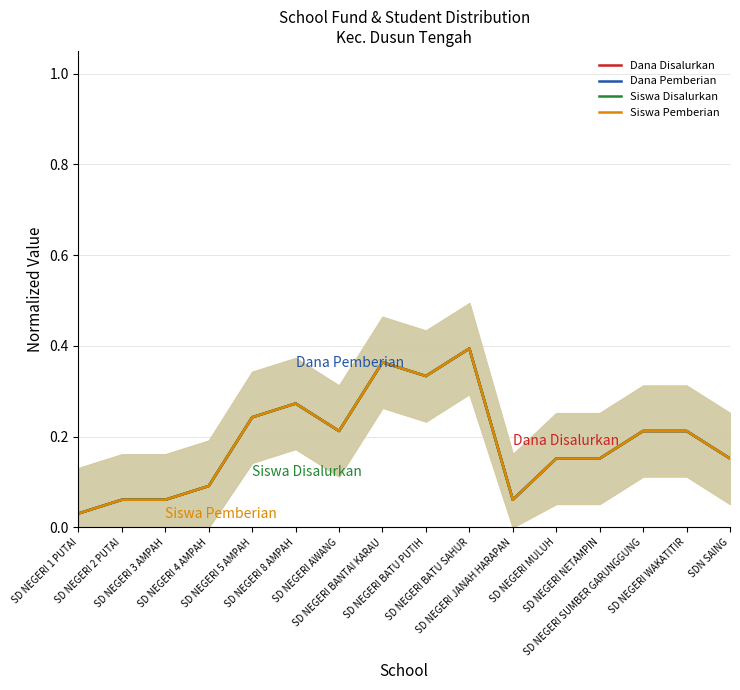

How many categories are shown in the chart?

16